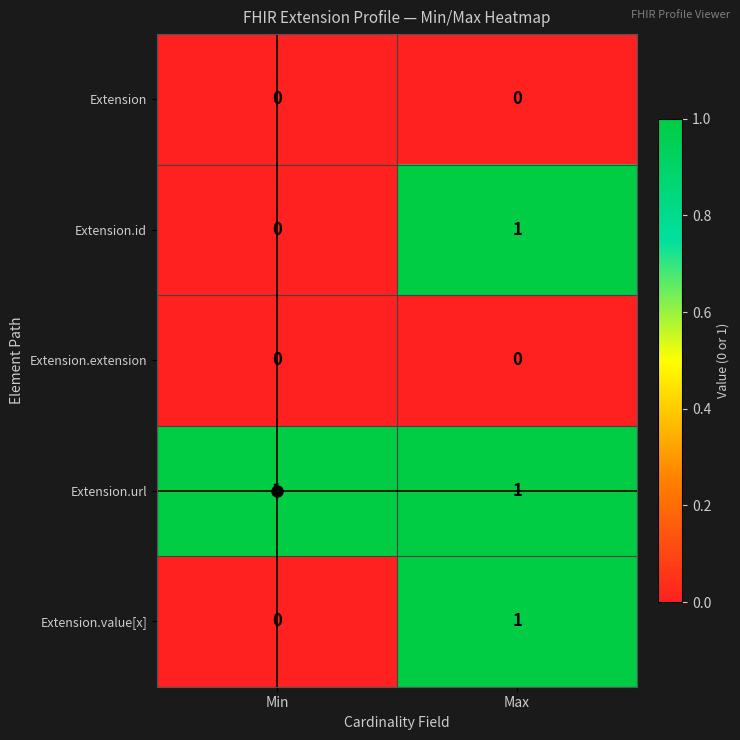

At how many categories does at least one series exceed 0?

2